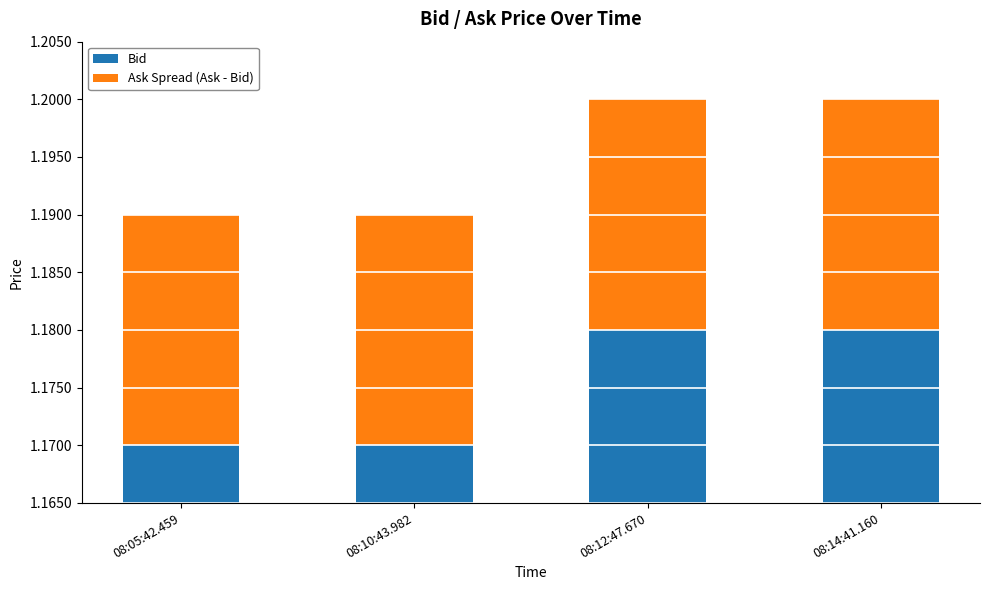

Rank the series at 08:05:42.459 from highest to lowest value.

Bid, Ask Spread (Ask - Bid)